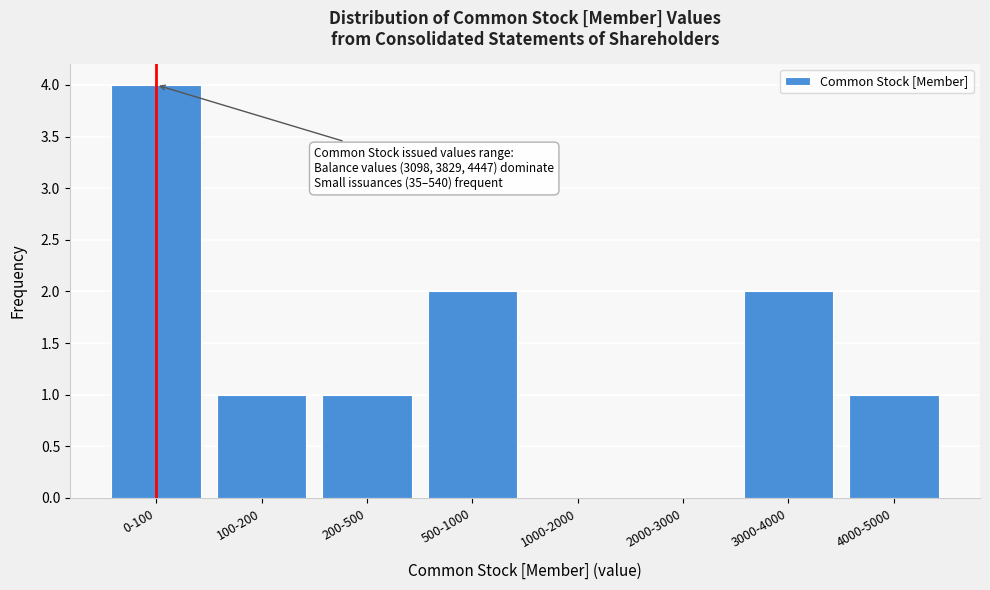

Reading left to right, list all the values displayed in this chart.

0-100=4	100-200=1	200-500=1	500-1000=2	1000-2000=0	2000-3000=0	3000-4000=2	4000-5000=1